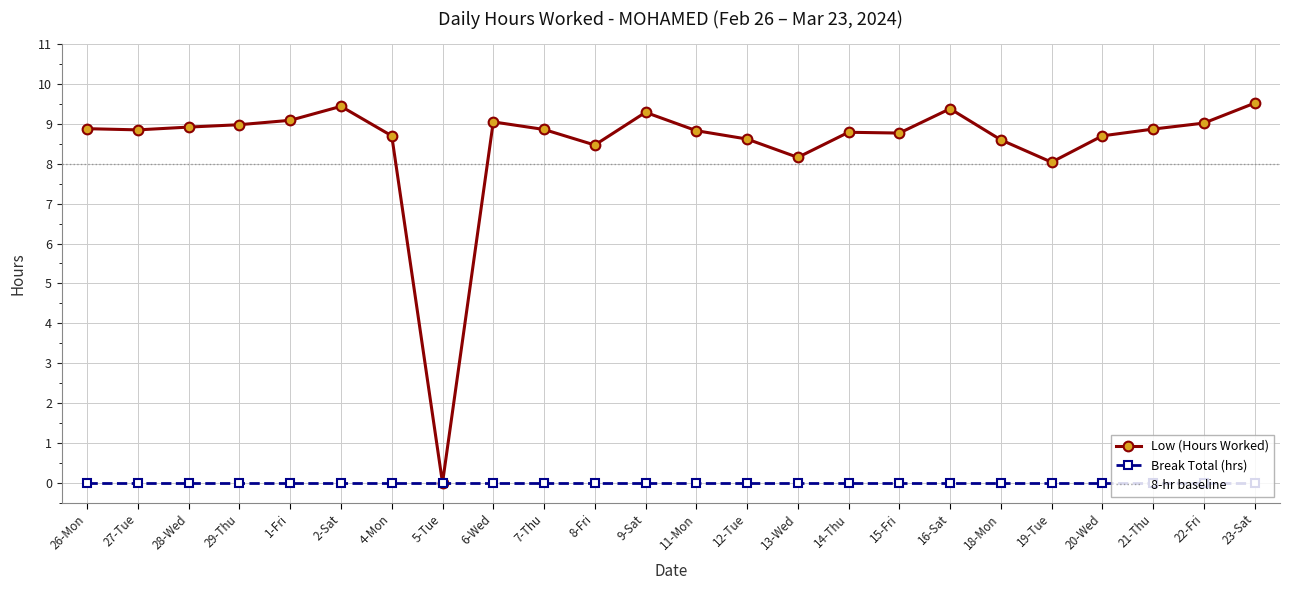

Is the value of Low (Hours Worked) at 20-Wed greater than the value of Break Total (hrs) at 20-Wed?

Yes